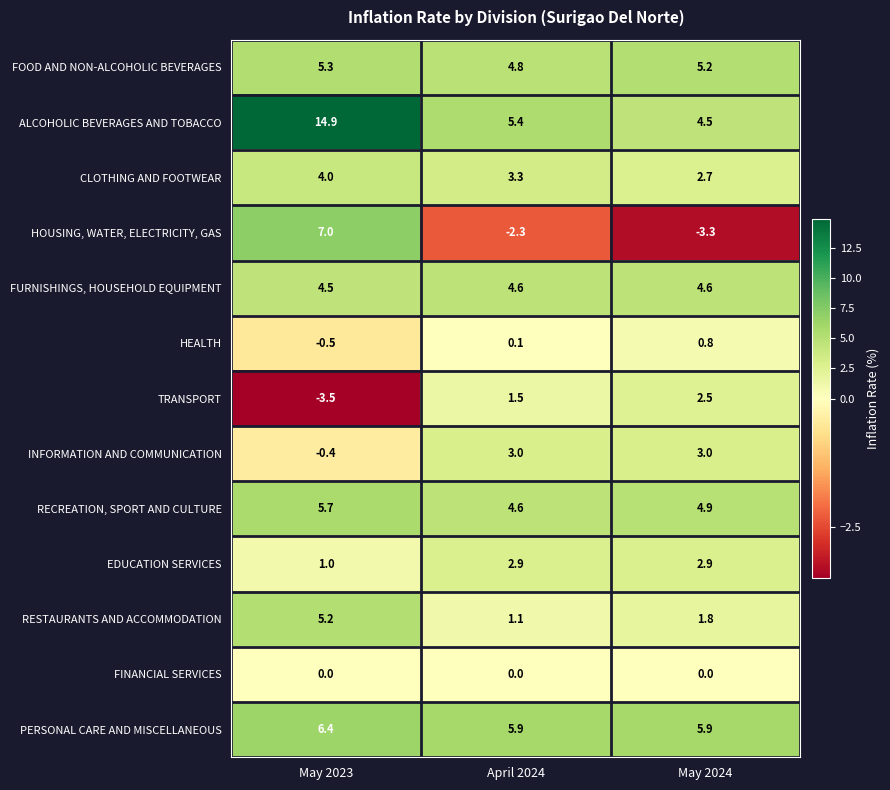

At which label is FOOD AND NON-ALCOHOLIC BEVERAGES closest to 5?

April 2024